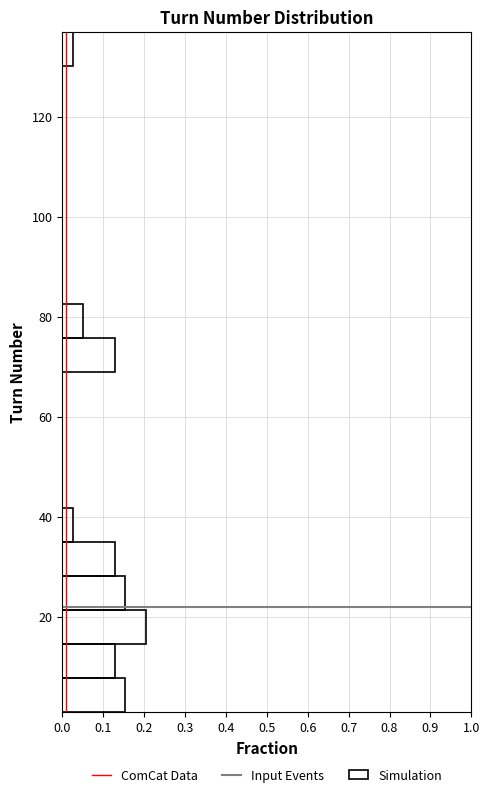

Around what value on the y-axis is the longest bar? Give the approximate position of its centre, as read against the axis.

18